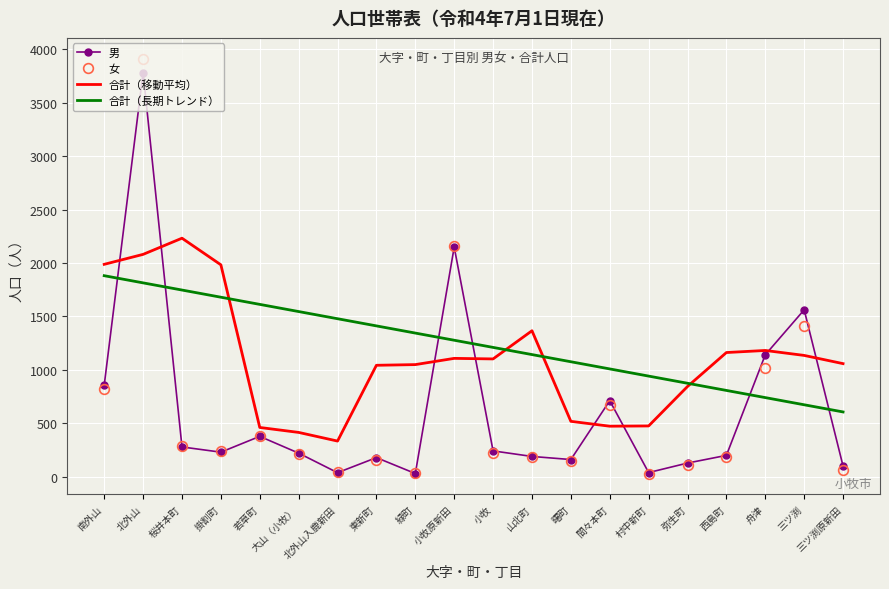

What is the maximum value shown in the chart?

3913.0